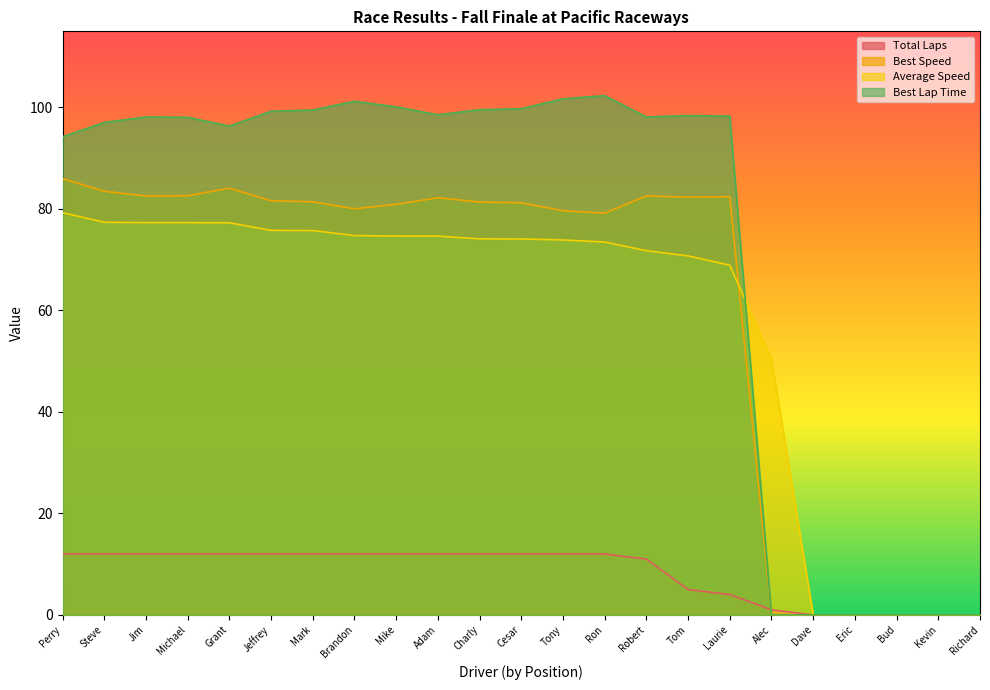

Is the value of Total Laps at Perry greater than the value of Average Speed at Richard?

Yes